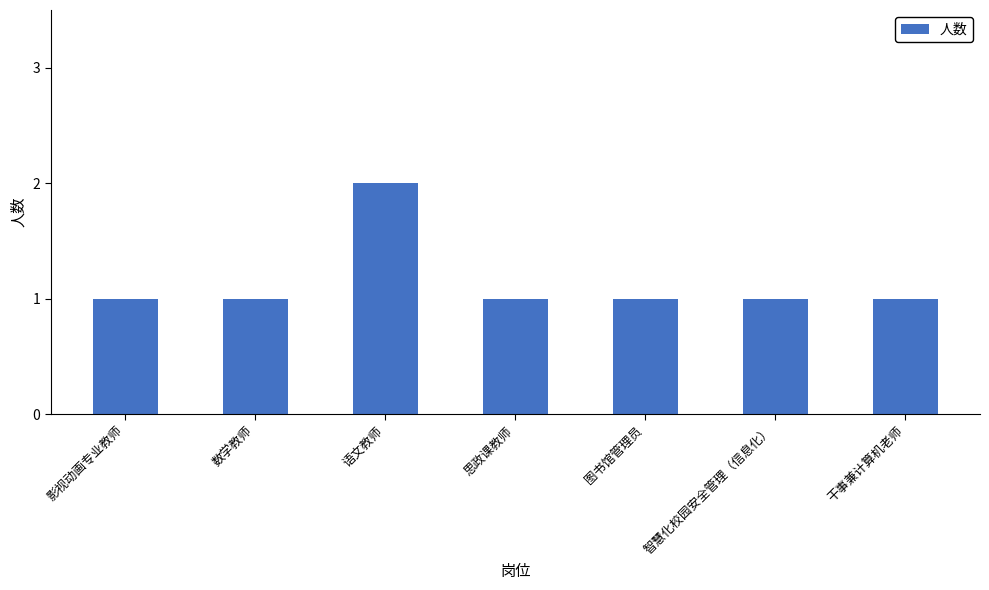

Count the values in the range 1 to 2.

7